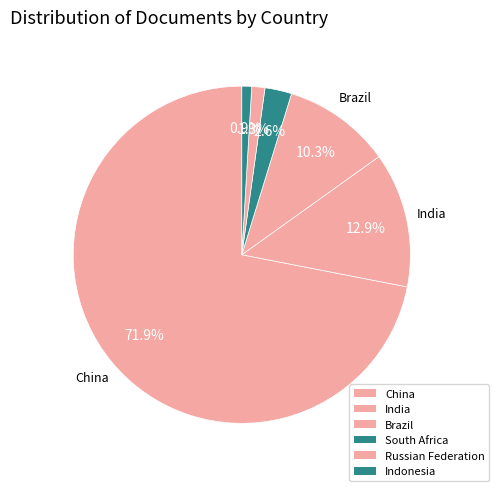

Which slice represents more than half of the pie?

China